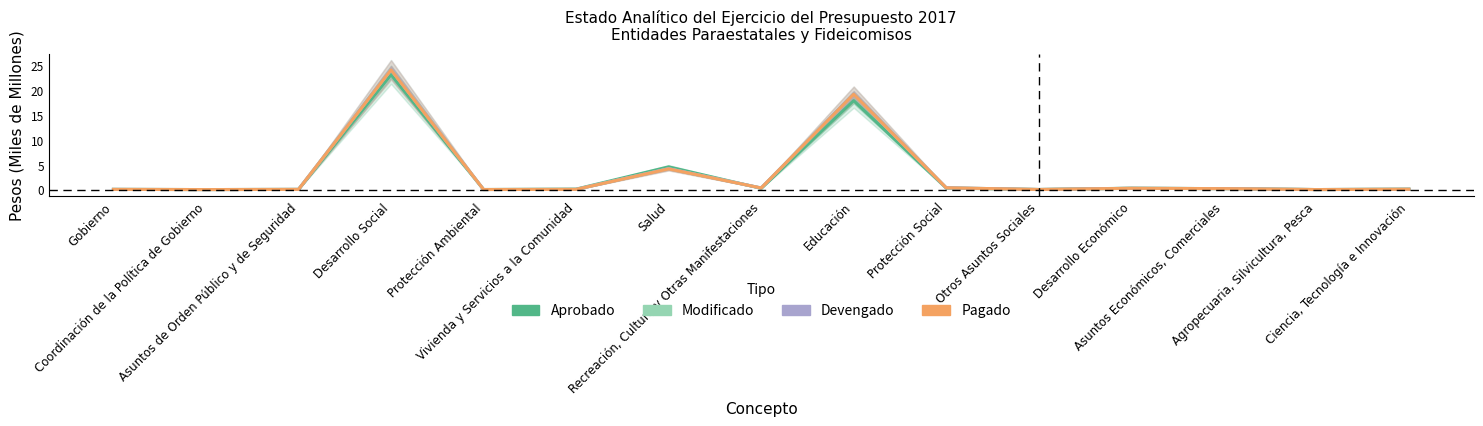

Is it true that Modificado equals 0.1 at Recreación, Cultura y Otras Manifestaciones?

False